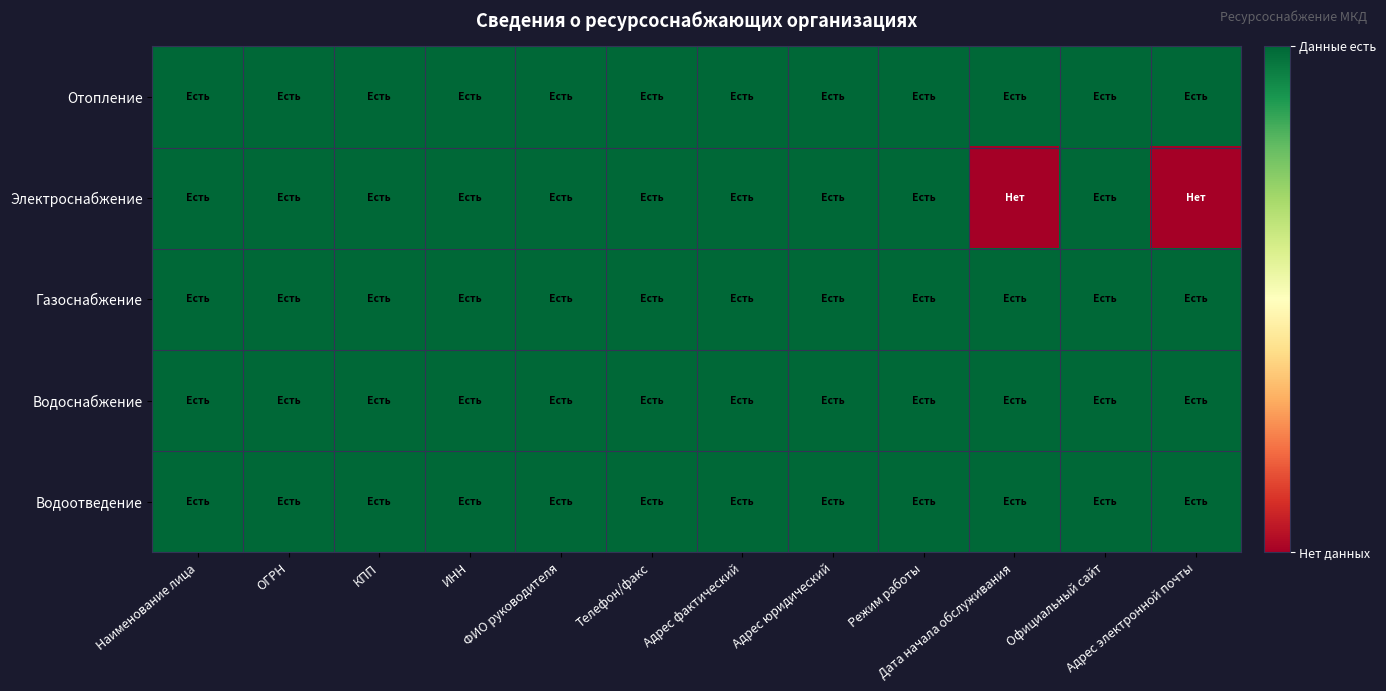

Reading left to right, transcribe all the data shown in this chart.

Отопление: Наименование лица=1	ОГРН=1	КПП=1	ИНН=1	ФИО руководителя=1	Телефон/факс=1	Адрес фактический=1	Адрес юридический=1	Режим работы=1	Дата начала обслуживания=1	Официальный сайт=1	Адрес электронной почты=1
Электроснабжение: Наименование лица=1	ОГРН=1	КПП=1	ИНН=1	ФИО руководителя=1	Телефон/факс=1	Адрес фактический=1	Адрес юридический=1	Режим работы=1	Дата начала обслуживания=0	Официальный сайт=1	Адрес электронной почты=0
Газоснабжение: Наименование лица=1	ОГРН=1	КПП=1	ИНН=1	ФИО руководителя=1	Телефон/факс=1	Адрес фактический=1	Адрес юридический=1	Режим работы=1	Дата начала обслуживания=1	Официальный сайт=1	Адрес электронной почты=1
Водоснабжение: Наименование лица=1	ОГРН=1	КПП=1	ИНН=1	ФИО руководителя=1	Телефон/факс=1	Адрес фактический=1	Адрес юридический=1	Режим работы=1	Дата начала обслуживания=1	Официальный сайт=1	Адрес электронной почты=1
Водоотведение: Наименование лица=1	ОГРН=1	КПП=1	ИНН=1	ФИО руководителя=1	Телефон/факс=1	Адрес фактический=1	Адрес юридический=1	Режим работы=1	Дата начала обслуживания=1	Официальный сайт=1	Адрес электронной почты=1